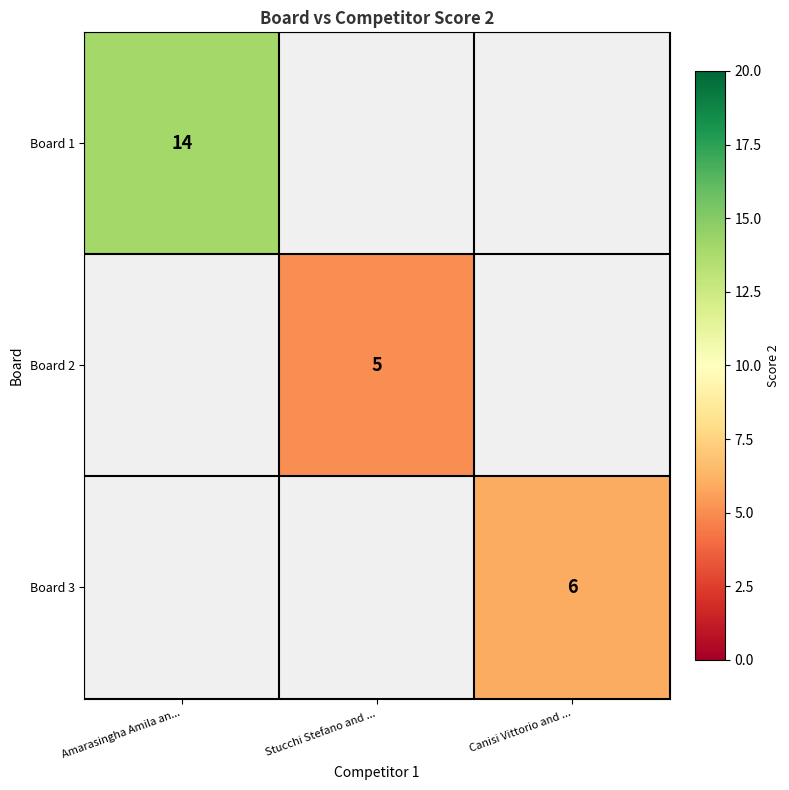

The value of Board 1 at Amarasingha Amila an... is 7. True or false?

False